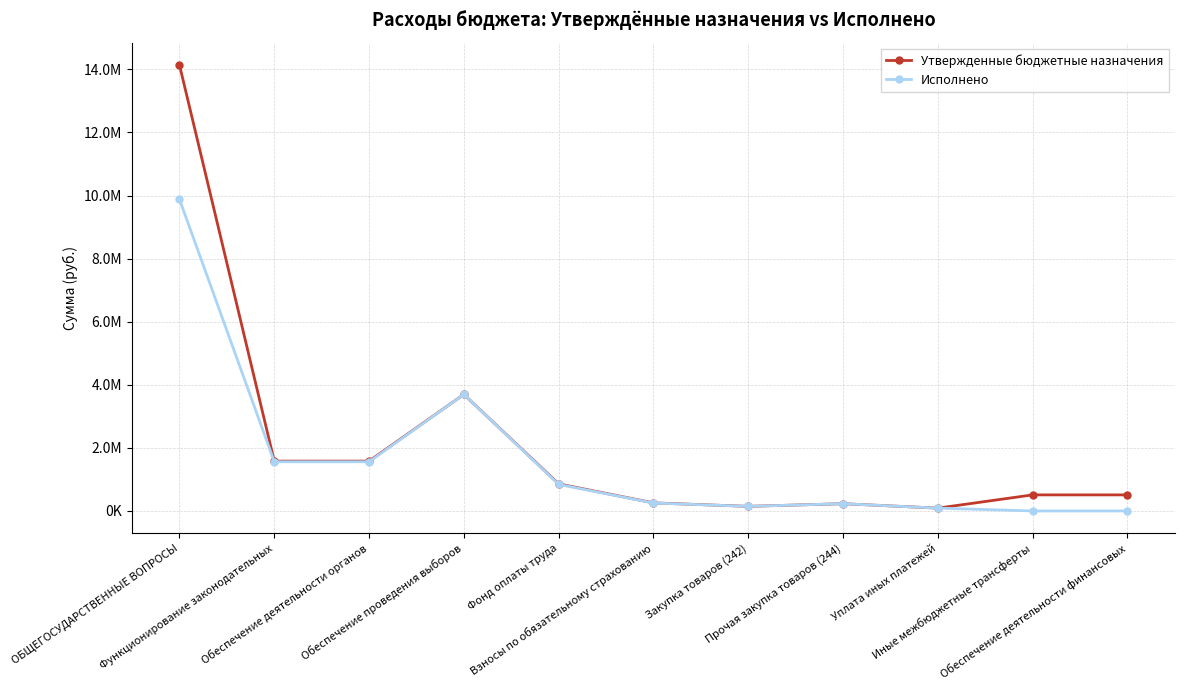

What are all the series names shown in the legend?

Утвержденные бюджетные назначения, Исполнено